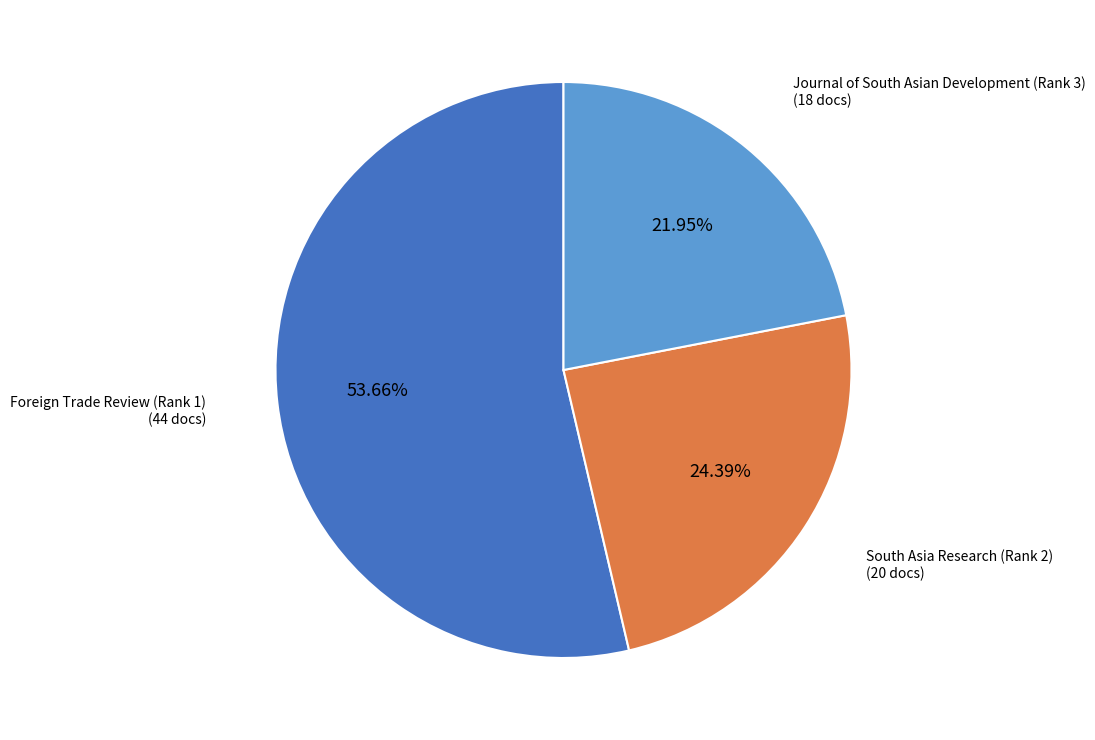

Count the number of slices in the pie.

3